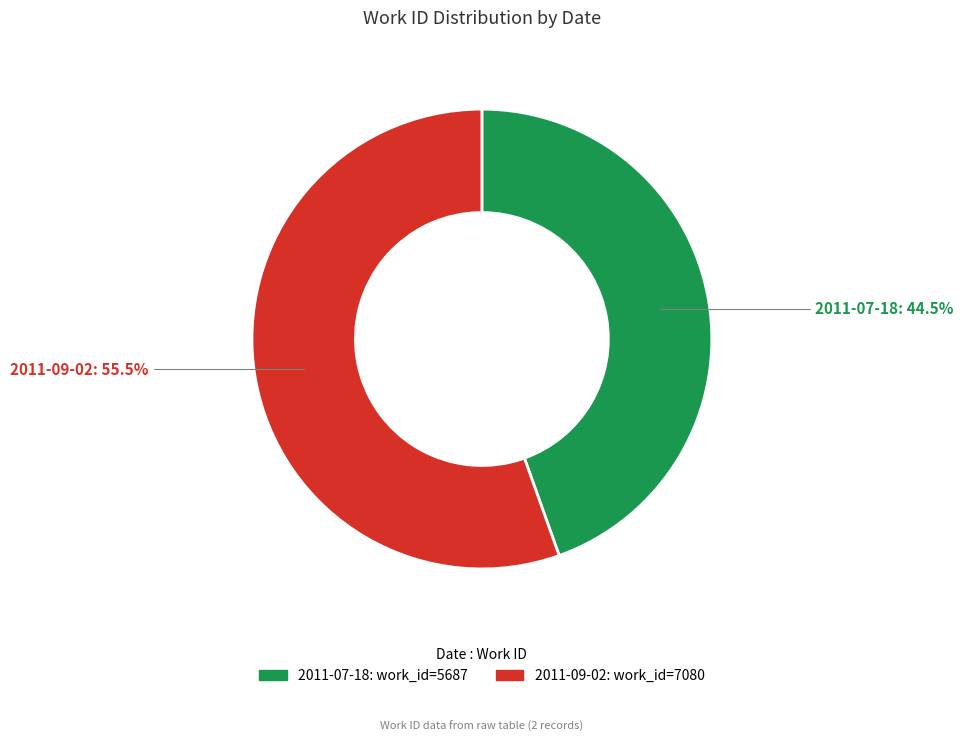

How many slices are in this pie chart?

2